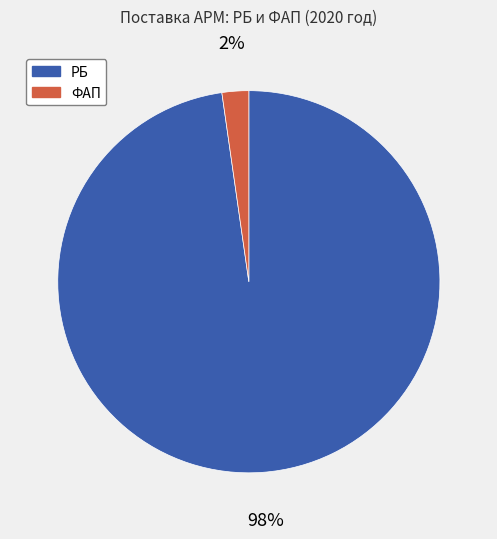

Is there a majority slice in this chart?

Yes